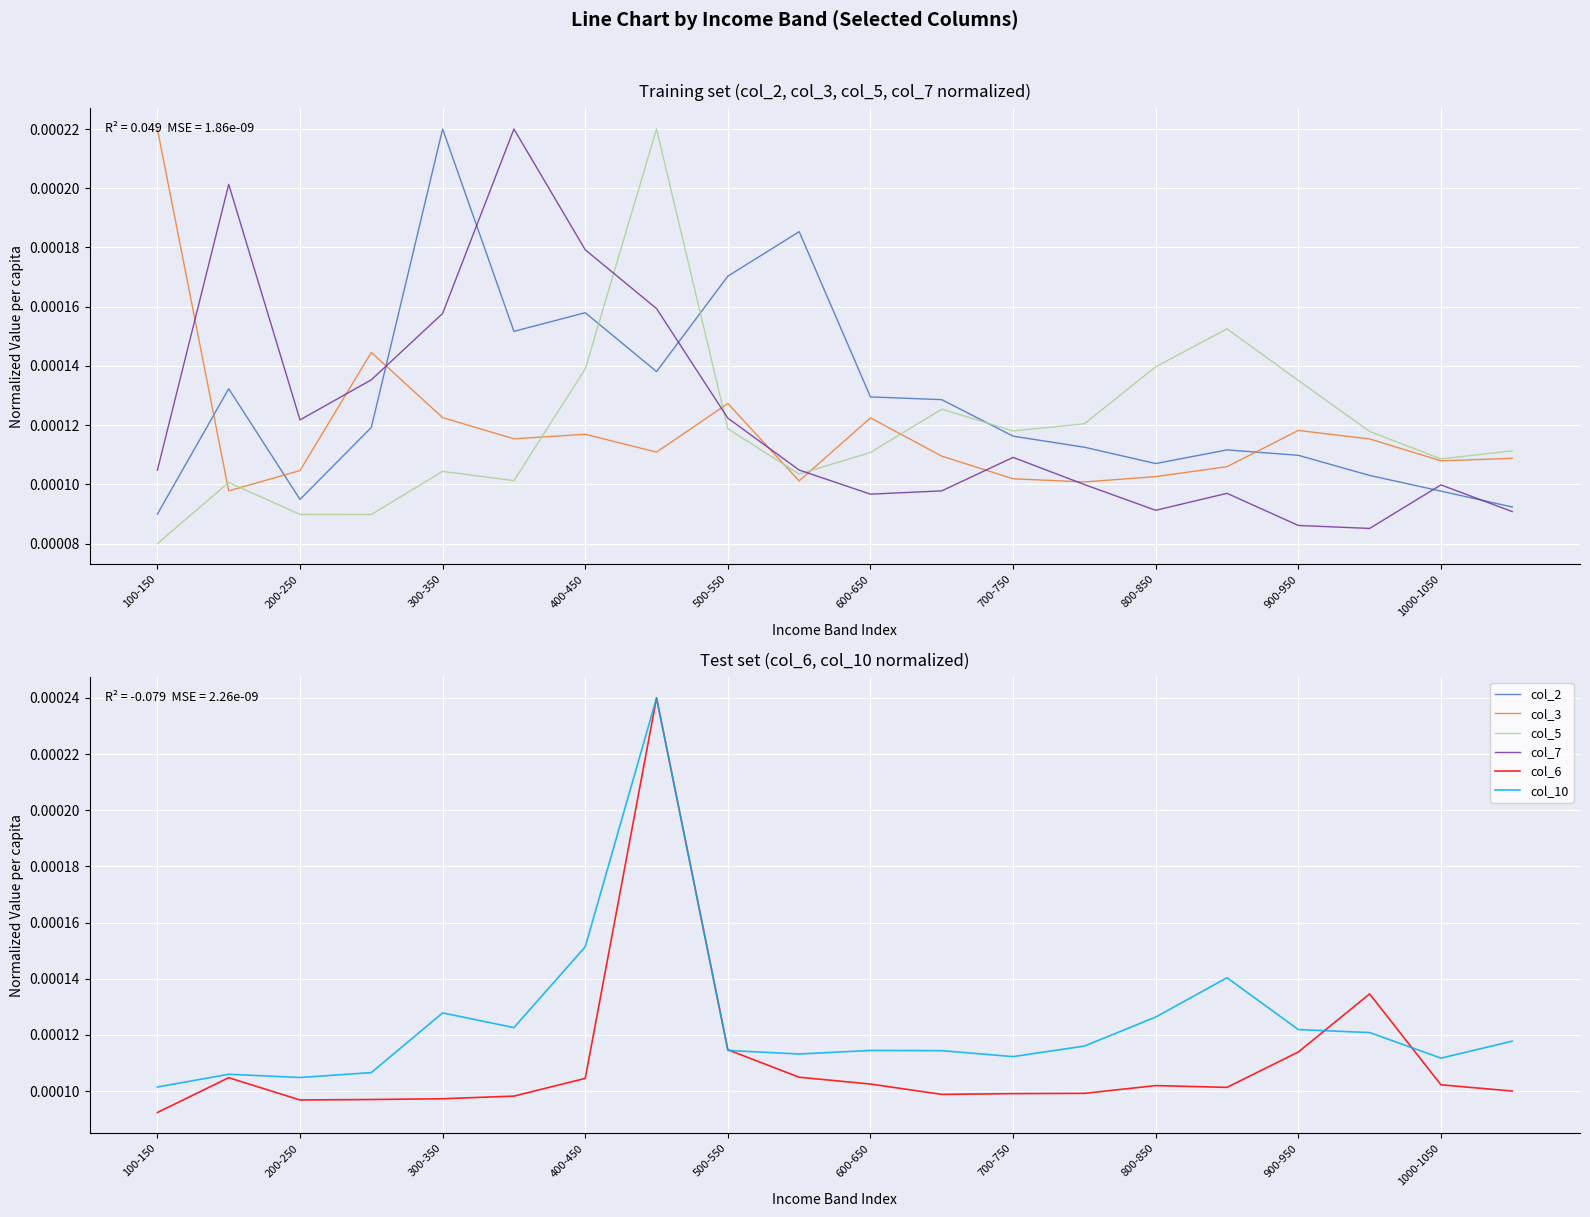

At which label is col_10 closest to 0?

100-150